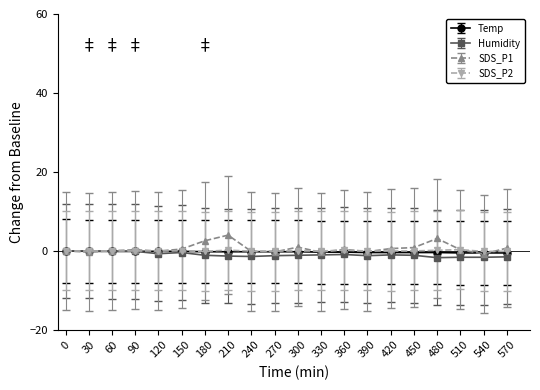

The Humidity series shows 0.0 at 30. True or false?

True